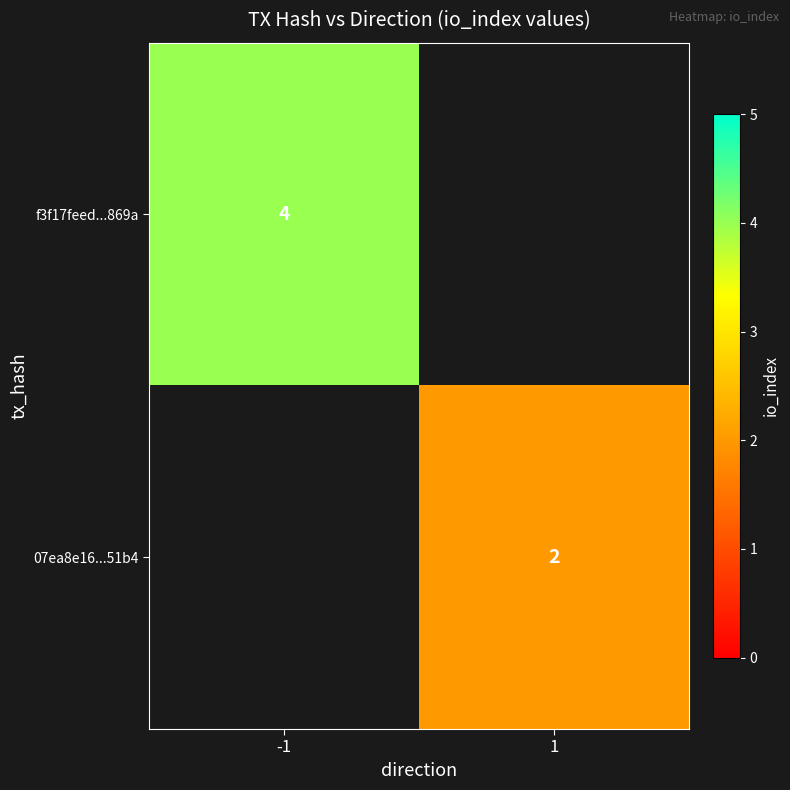

The 07ea8e16...51b4 series shows 3 at 1. True or false?

False